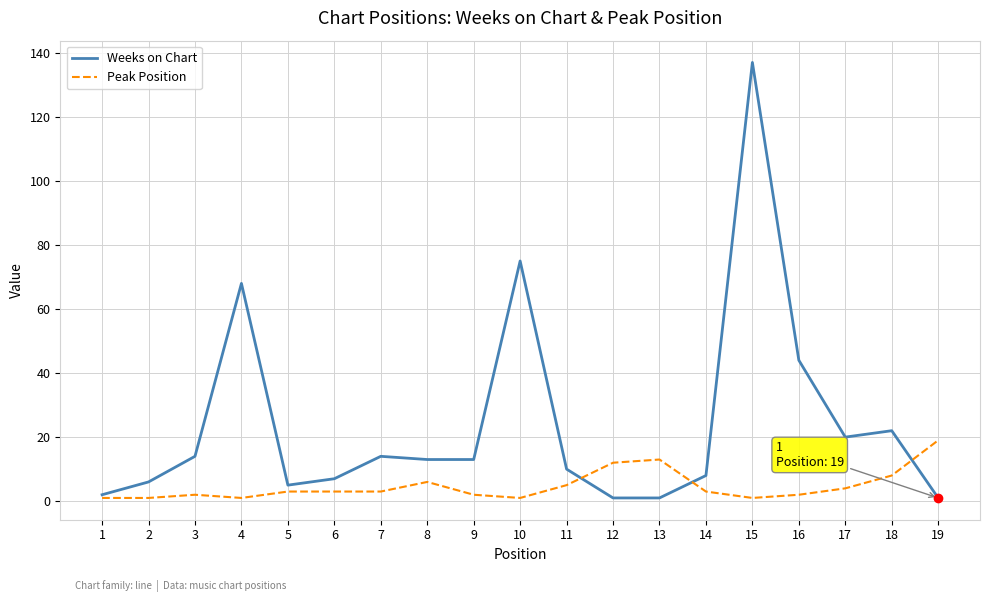

Which series has the widest spread of values?

Weeks on Chart